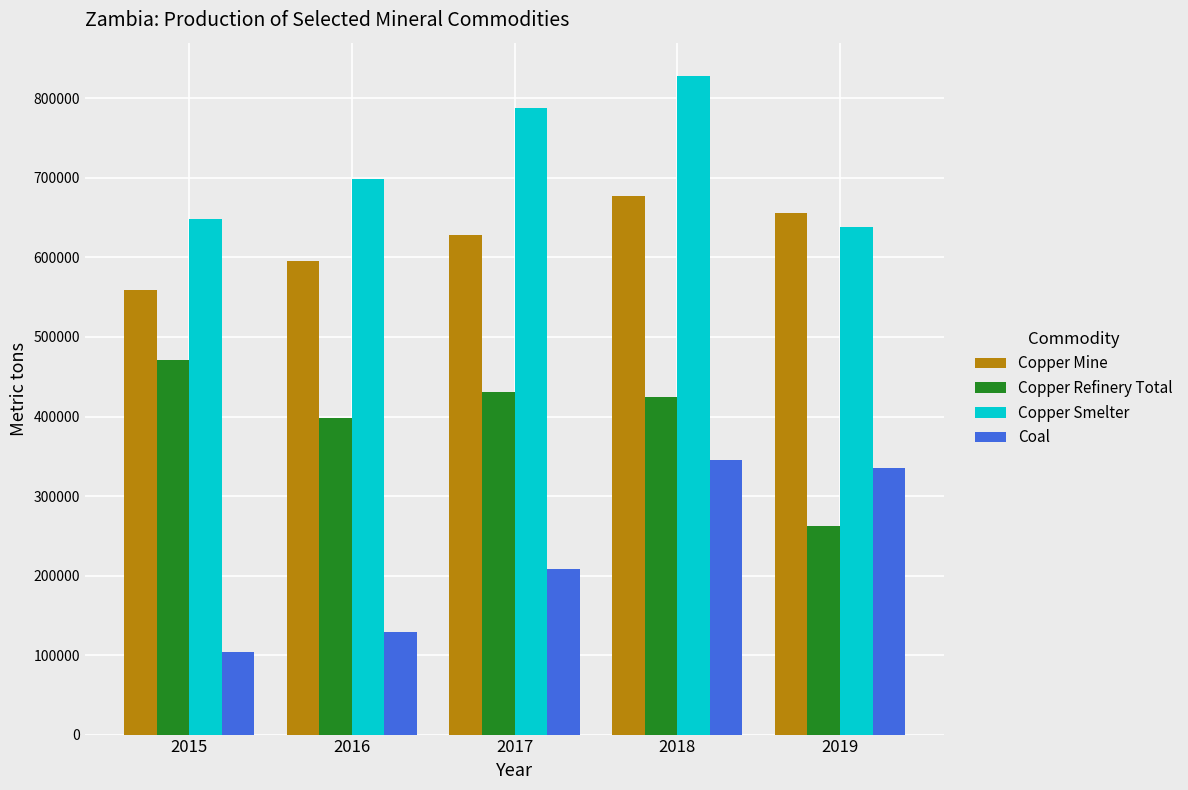

The value of Coal at 2016 is 53624. True or false?

False